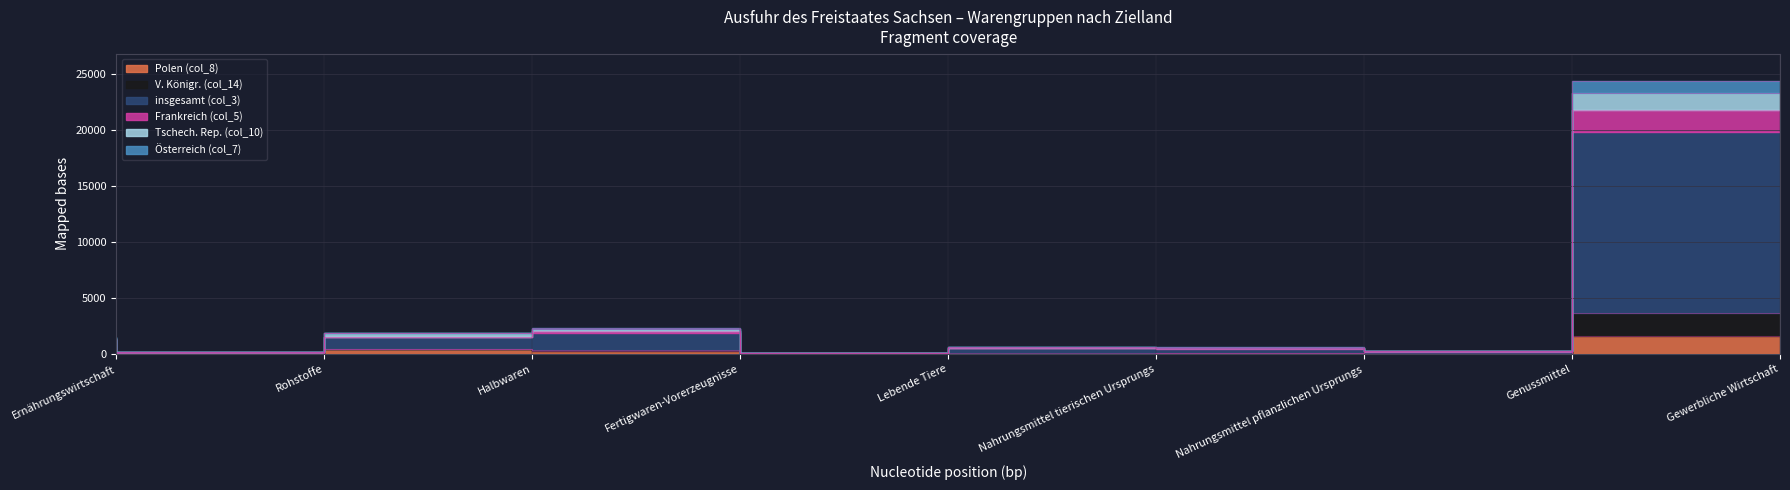

What is the difference between the maximum and minimum values in the Polen (col_8) series?

1604.7